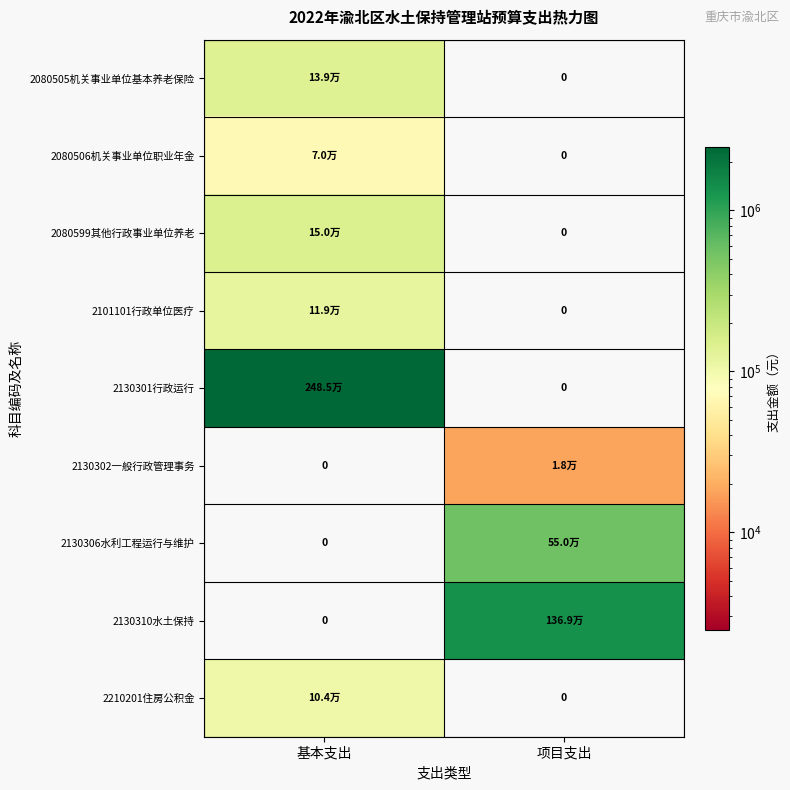

Between 基本支出 and 项目支出, which series saw the biggest shift?

2130301行政运行